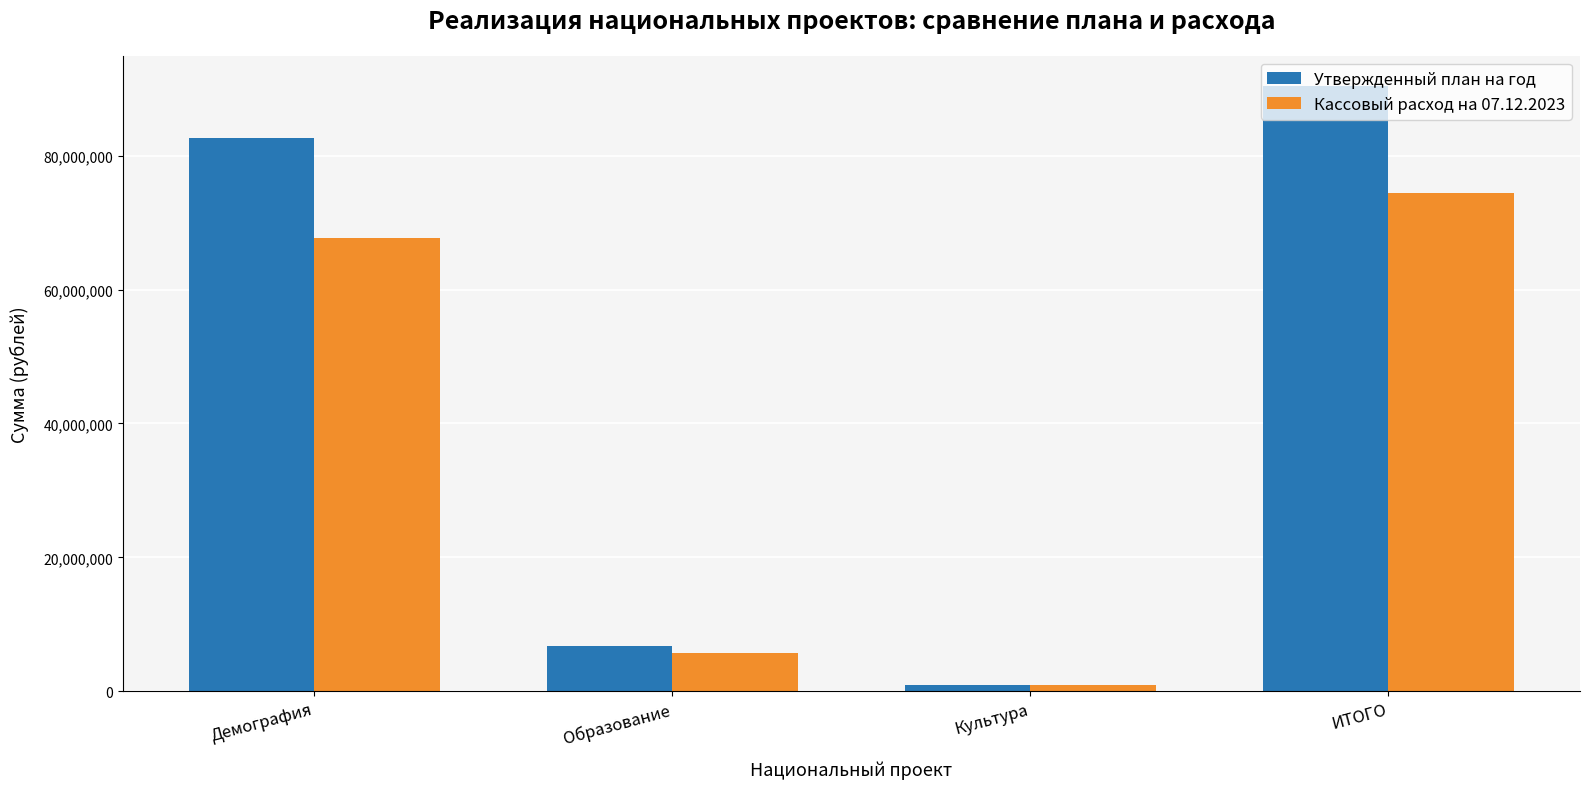

Reading left to right, list all the values displayed in this chart.

Утвержденный план на год: Демография=82624754.6	Образование=6762755.6	Культура=1000000.0	ИТОГО=90387510.2
Кассовый расход на 07.12.2023: Демография=67756768.3	Образование=5706133.8	Культура=1000000.0	ИТОГО=74462902.0